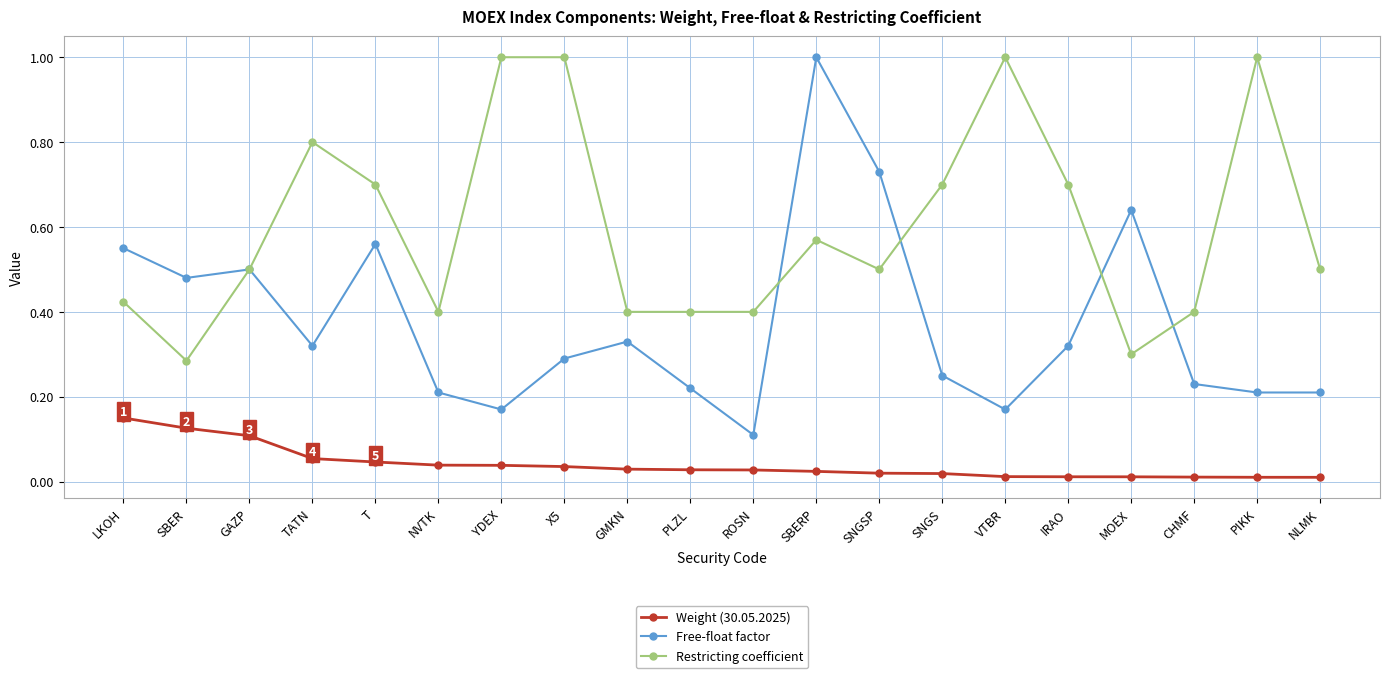

Rank the series at SBERP from highest to lowest value.

Free-float factor, Restricting coefficient, Weight (30.05.2025)